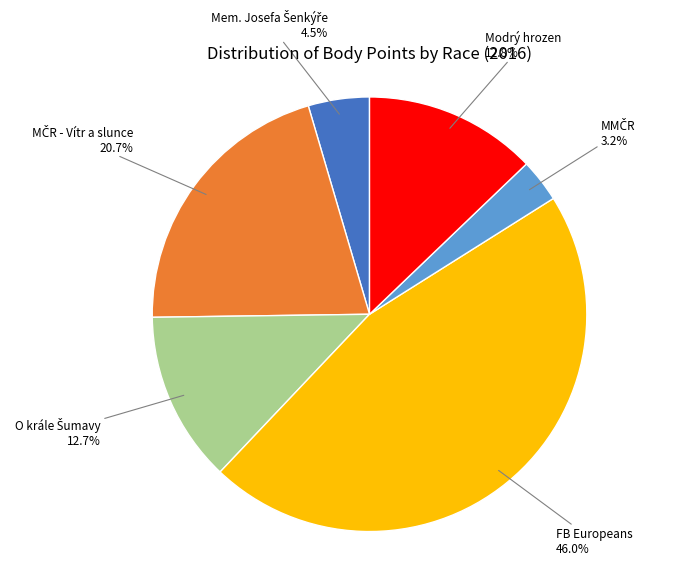

Which category has the biggest portion of the pie?

FB Europeans